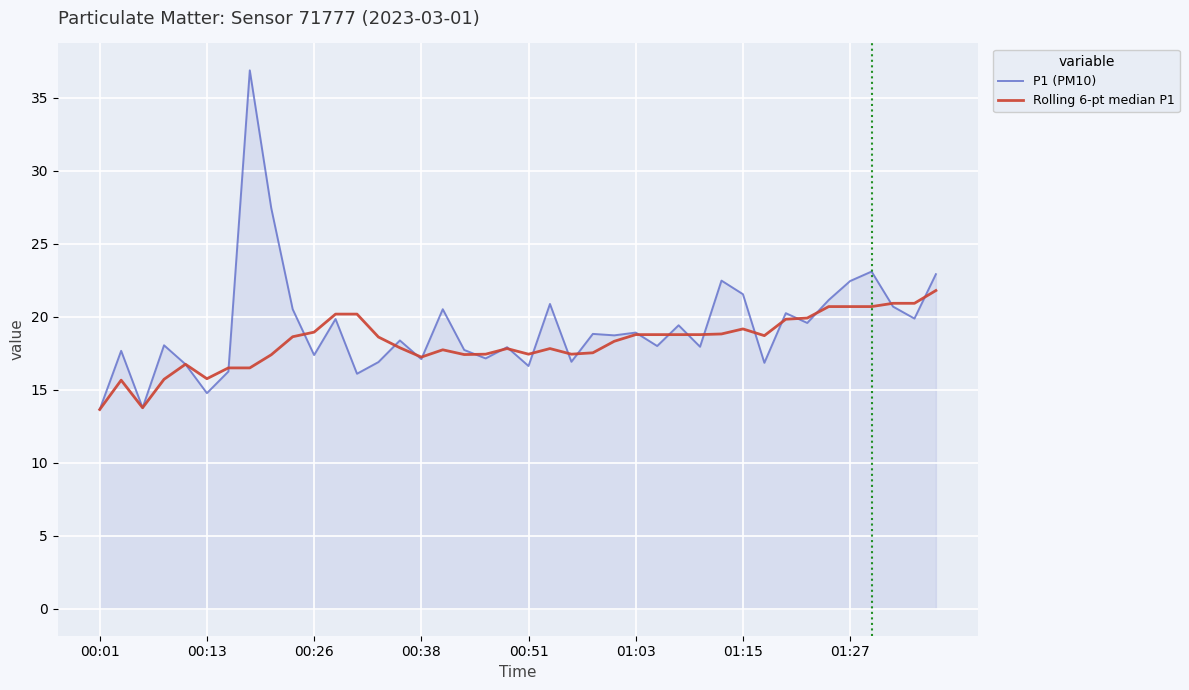

Rank the series by their maximum value, from lowest to highest.

Rolling 6-pt median P1, P1 (PM10)